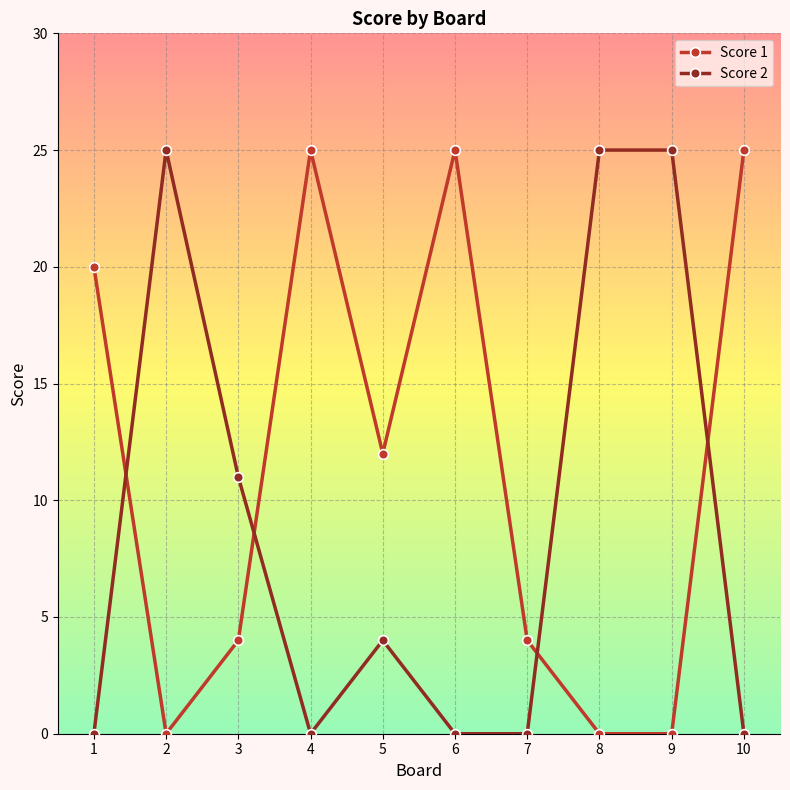

Reading right to left, transcribe all the data shown in this chart.

Score 1: 10=25	9=0	8=0	7=4	6=25	5=12	4=25	3=4	2=0	1=20
Score 2: 10=0	9=25	8=25	7=0	6=0	5=4	4=0	3=11	2=25	1=0